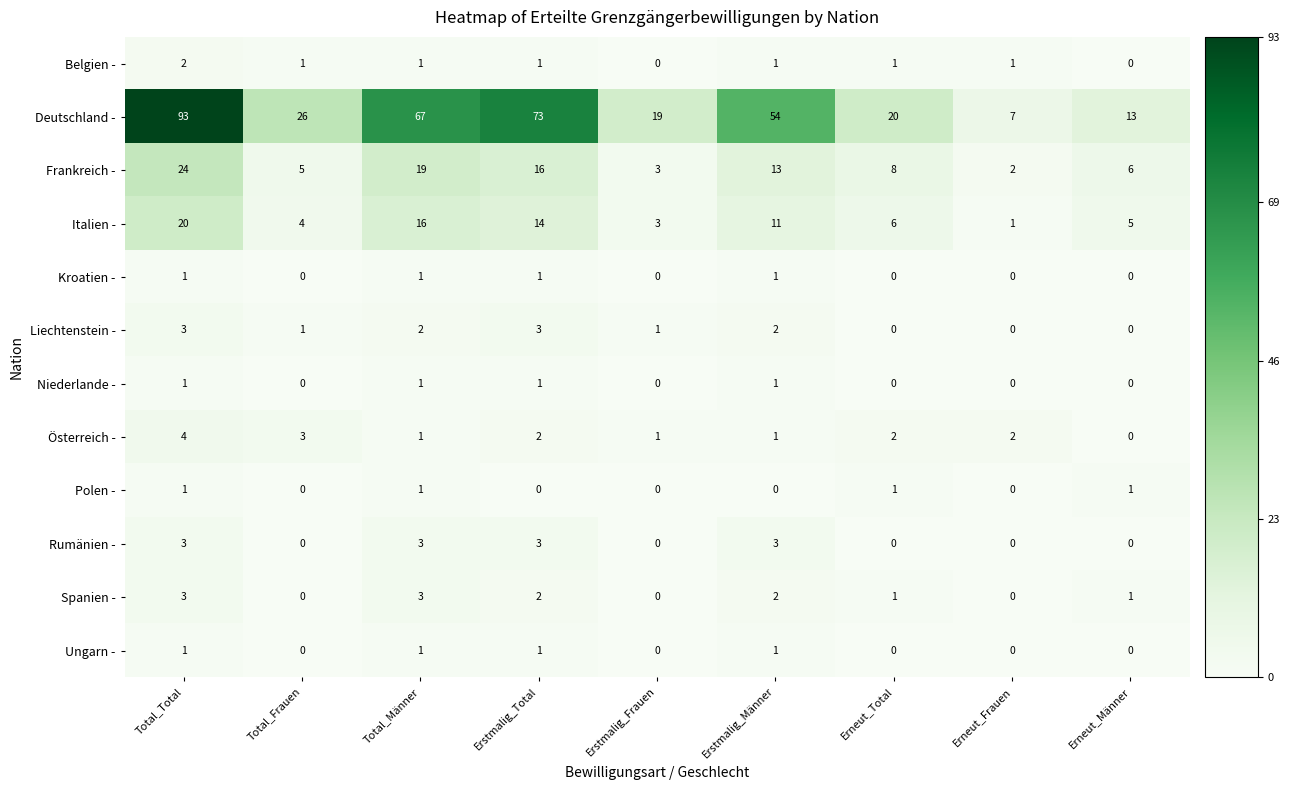

Which series has the widest spread of values?

Deutschland -